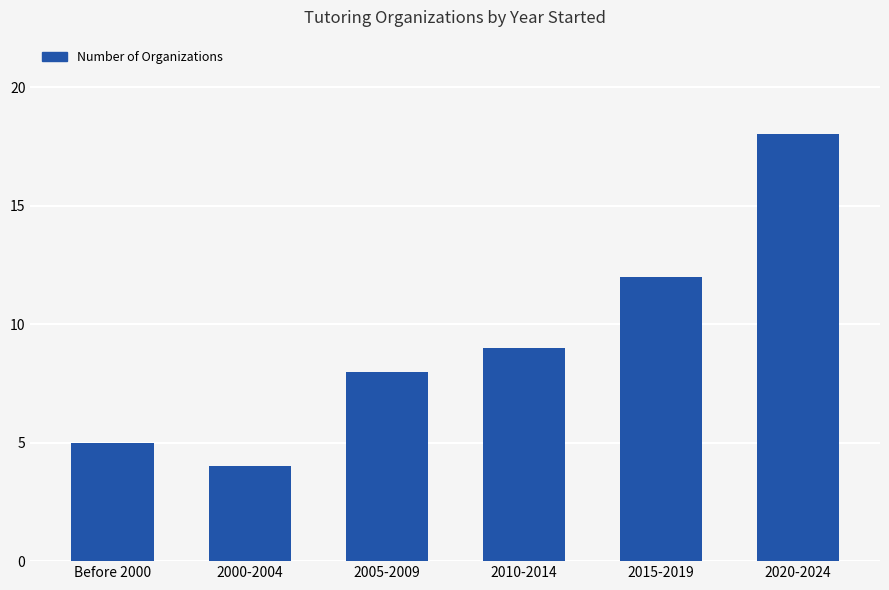

Between 2005-2009 and 2000-2004, which is larger?

2005-2009